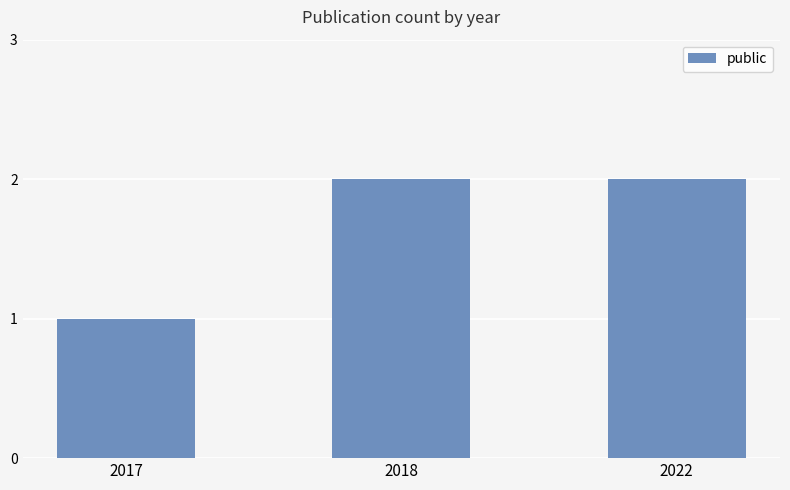

Reading left to right, what are all the values shown in this chart?

1	2	2